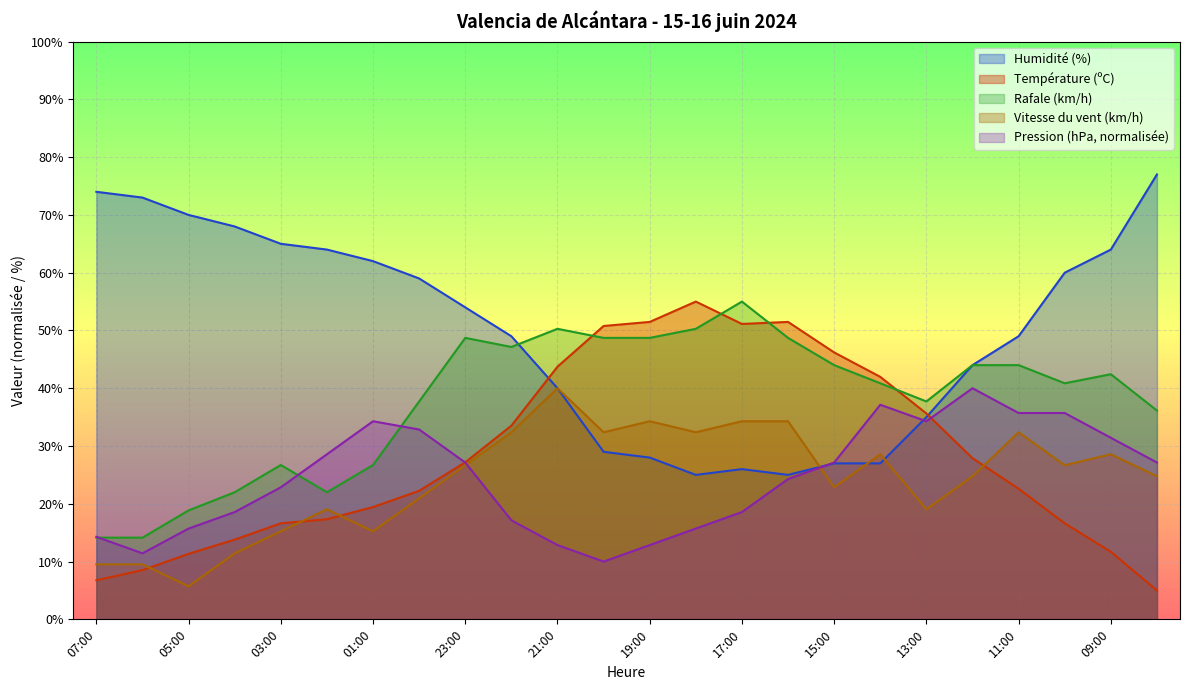

Is the value of Pression (hPa) at 04:00 greater than the value of Humidité (%) at 11:00?

No